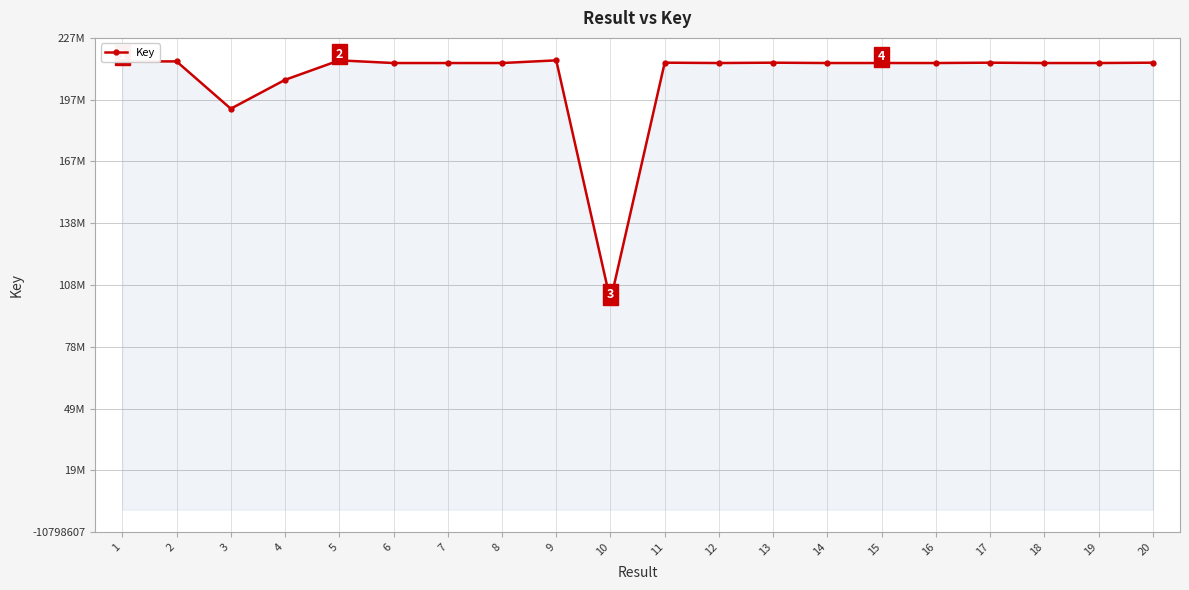

Approximately how many times larger is the value at 11 compared to 6?

1.0